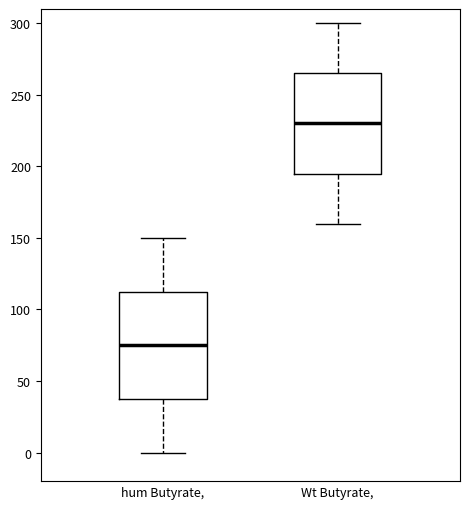

Reading left to right, transcribe this box plot: for each box, give where its median line is, the range the box spans, and where its two whiskers end, as read against the y-axis. The values are not printed on the chart, so give them approximately, as read against the axis.

hum Butyrate,: median 75, box 40 to 115, whiskers 0 to 150
Wt Butyrate,: median 230, box 195 to 265, whiskers 160 to 300